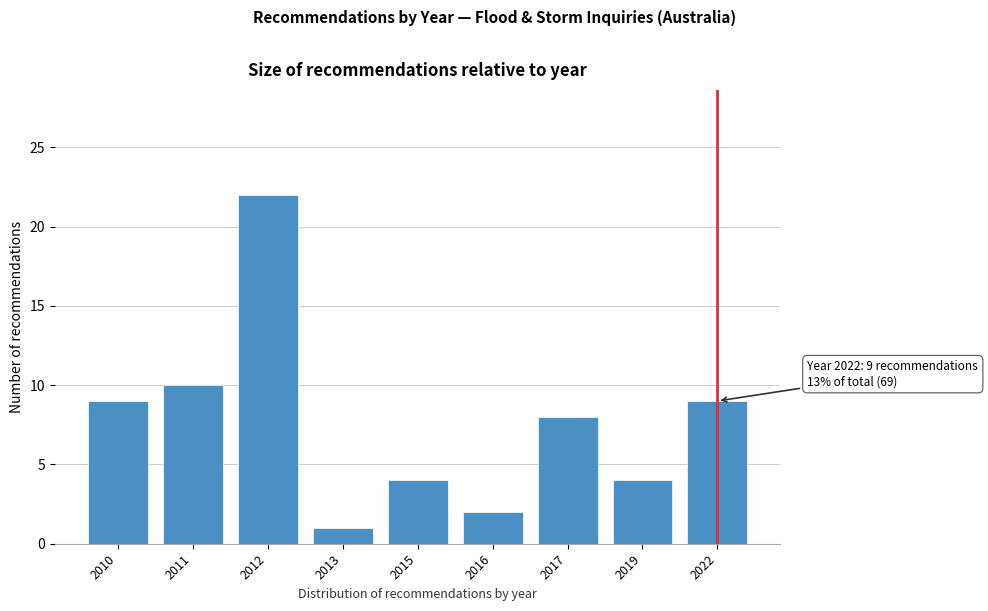

Reading right to left, transcribe all the data shown in this chart.

2022=9	2019=4	2017=8	2016=2	2015=4	2013=1	2012=22	2011=10	2010=9